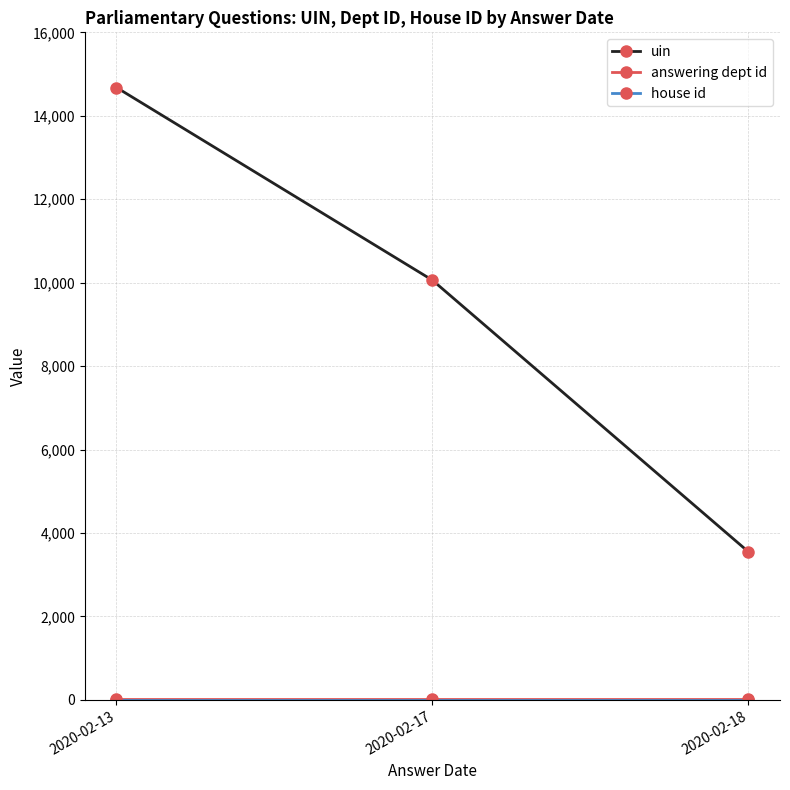

Does the chart have visible grid lines?

Yes